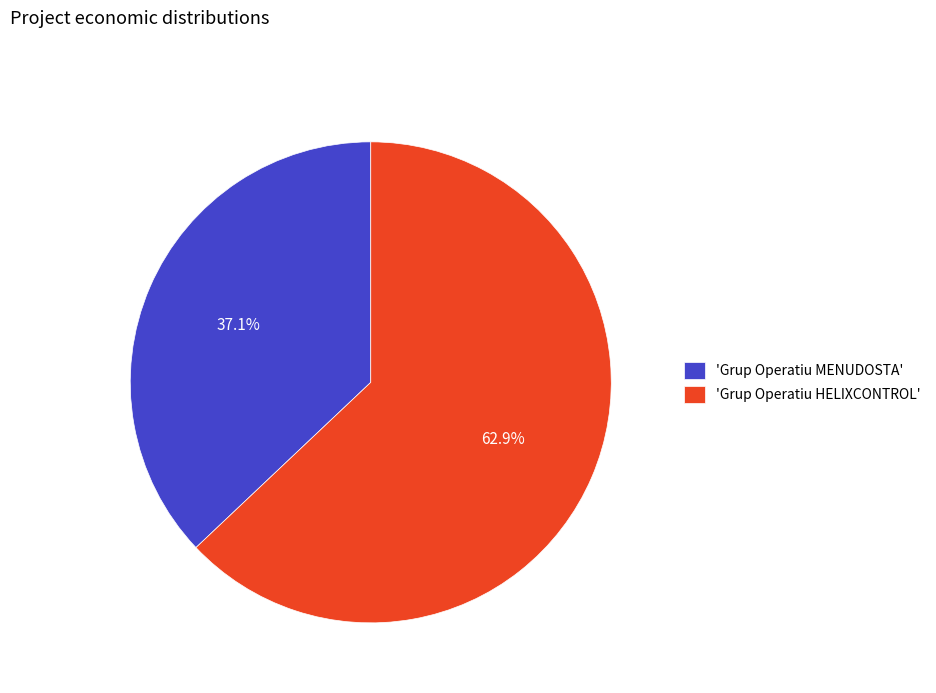

Rank the categories by value from highest to lowest.

'Grup Operatiu HELIXCONTROL', 'Grup Operatiu MENUDOSTA'